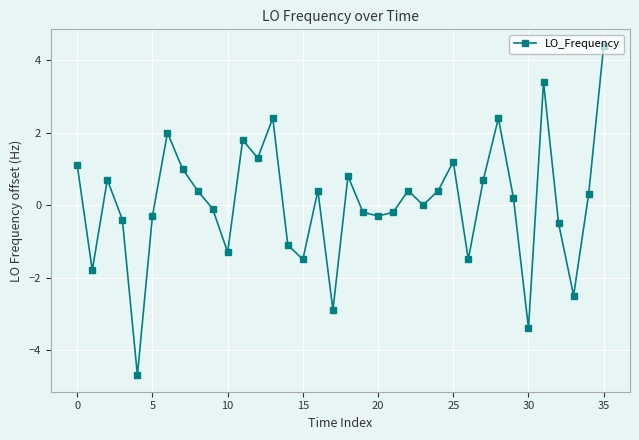

Count the number of categories in the chart.

36